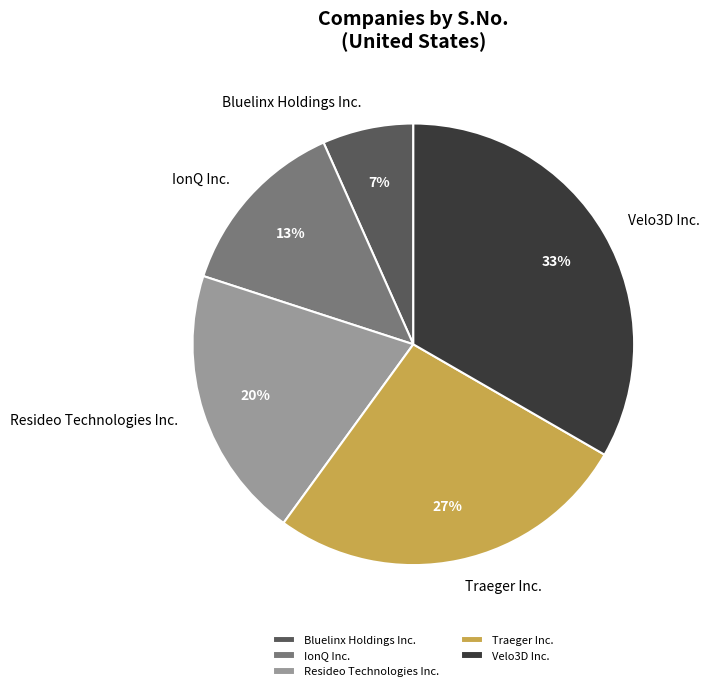

To the nearest percent, what portion does Traeger Inc. represent?

27%